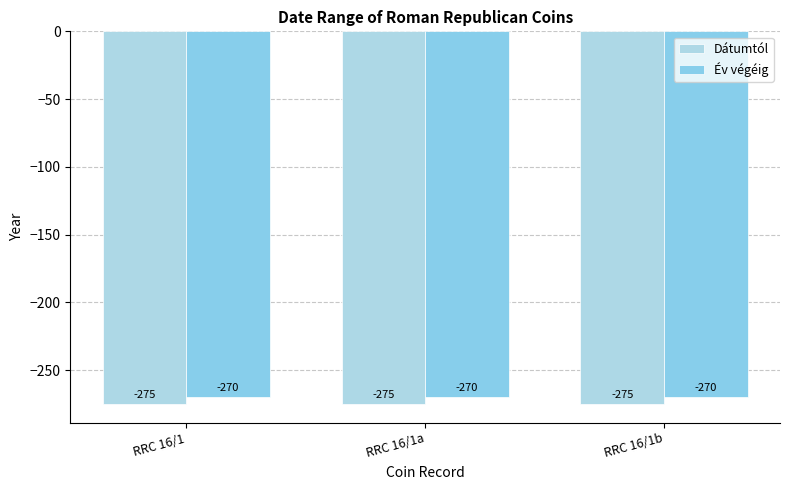

Reading left to right, list all the values displayed in this chart.

Dátumtól: -275	-275	-275
Év végéig: -270	-270	-270